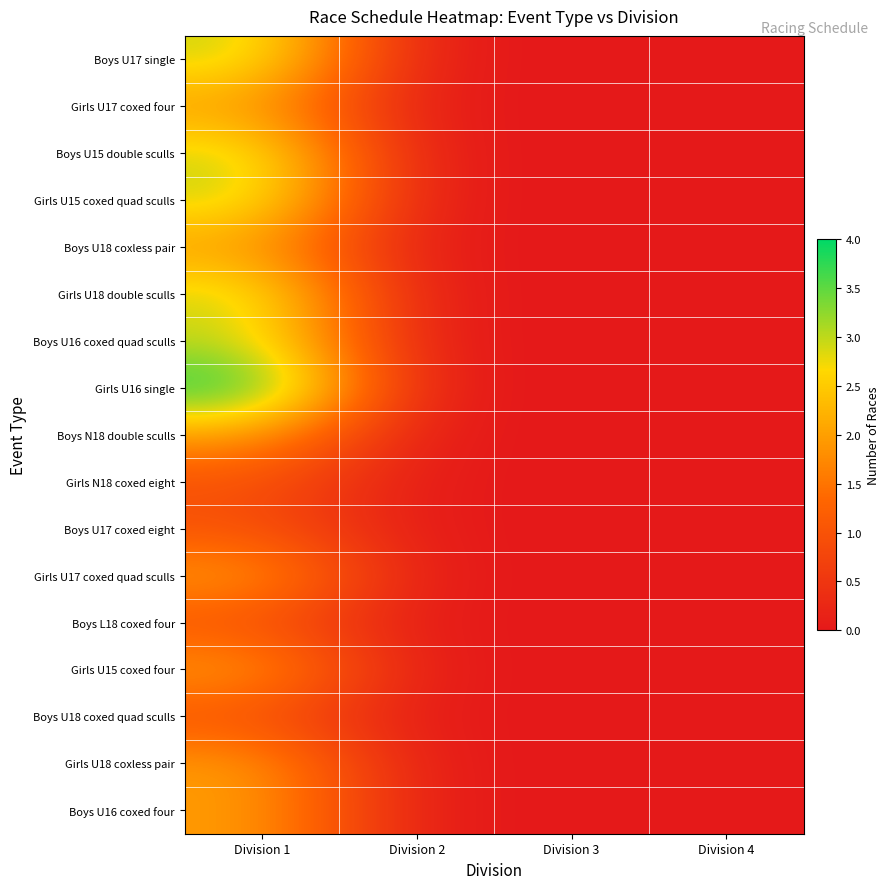

Reading right to left, transcribe all the data shown in this chart.

Boys U17 single: Division 4=0	Division 3=0	Division 2=0	Division 1=3
Girls U17 coxed four: Division 4=0	Division 3=0	Division 2=0	Division 1=2
Boys U15 double sculls: Division 4=0	Division 3=0	Division 2=0	Division 1=3
Girls U15 coxed quad sculls: Division 4=0	Division 3=0	Division 2=0	Division 1=3
Boys U18 coxless pair: Division 4=0	Division 3=0	Division 2=0	Division 1=2
Girls U18 double sculls: Division 4=0	Division 3=0	Division 2=0	Division 1=3
Boys U16 coxed quad sculls: Division 4=0	Division 3=0	Division 2=0	Division 1=3
Girls U16 single: Division 4=0	Division 3=0	Division 2=0	Division 1=4
Boys N18 double sculls: Division 4=0	Division 3=0	Division 2=0	Division 1=2
Girls N18 coxed eight: Division 4=0	Division 3=0	Division 2=0	Division 1=1
Boys U17 coxed eight: Division 4=0	Division 3=0	Division 2=0	Division 1=1
Girls U17 coxed quad sculls: Division 4=0	Division 3=0	Division 2=0	Division 1=2
Boys L18 coxed four: Division 4=0	Division 3=0	Division 2=0	Division 1=1
Girls U15 coxed four: Division 4=0	Division 3=0	Division 2=0	Division 1=2
Boys U18 coxed quad sculls: Division 4=0	Division 3=0	Division 2=0	Division 1=1
Girls U18 coxless pair: Division 4=0	Division 3=0	Division 2=0	Division 1=2
Boys U16 coxed four: Division 4=0	Division 3=0	Division 2=0	Division 1=2